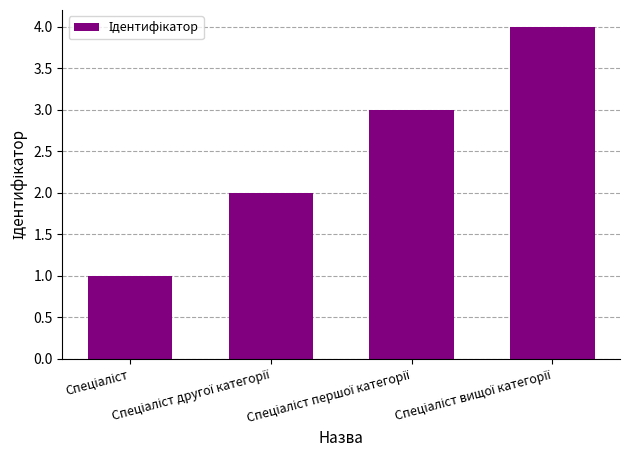

What is the difference between the maximum and minimum values?

3